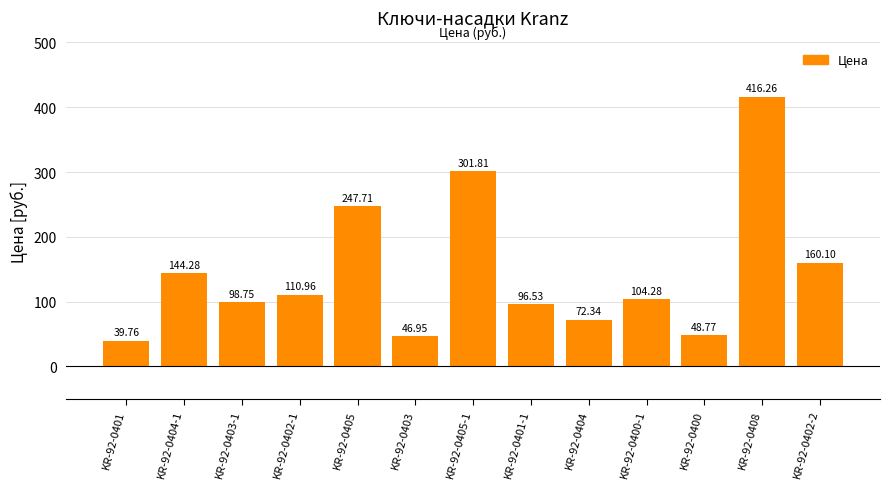

What is the difference between the maximum and minimum values?

376.5